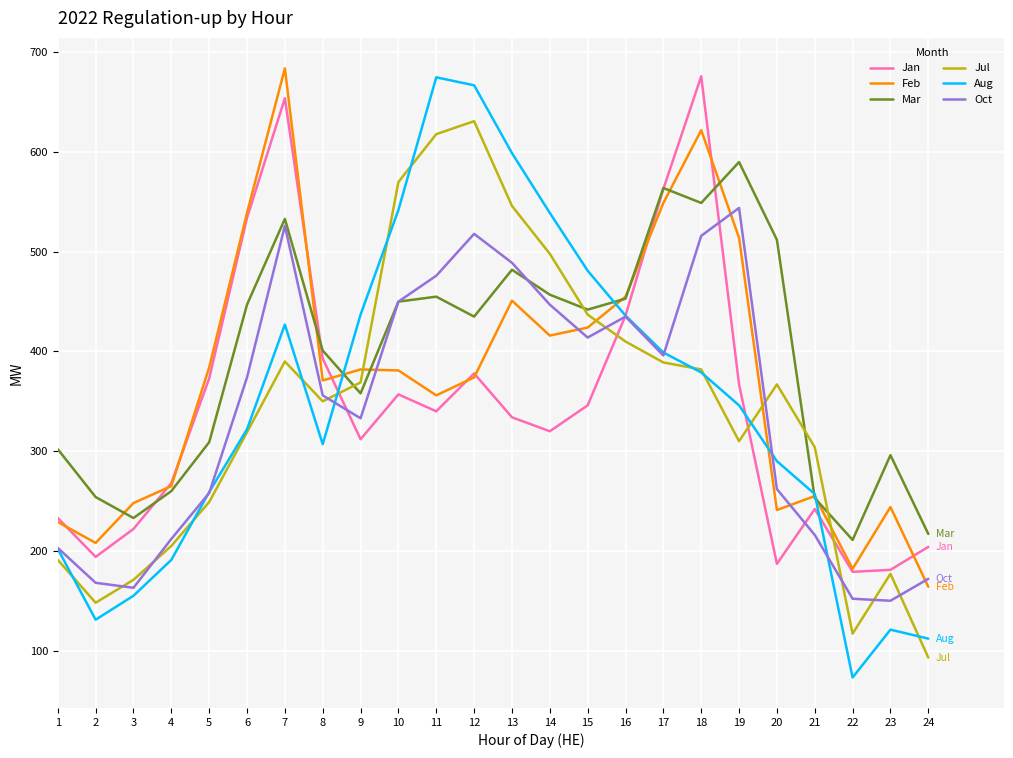

What is the spread (max minus min) of values at 14?

219